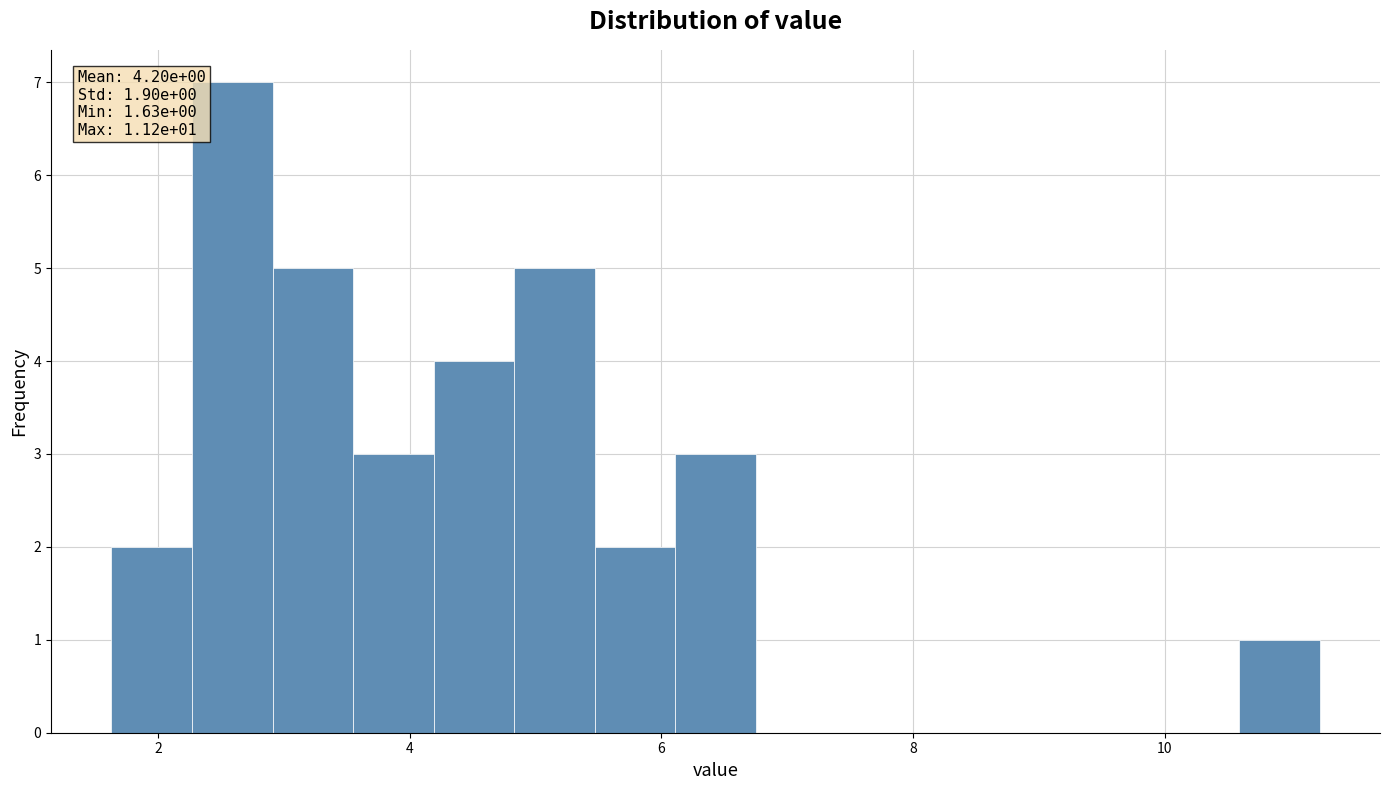

Around what value on the x-axis is the tallest bar? Give the approximate position of its centre, as read against the axis.

2.6